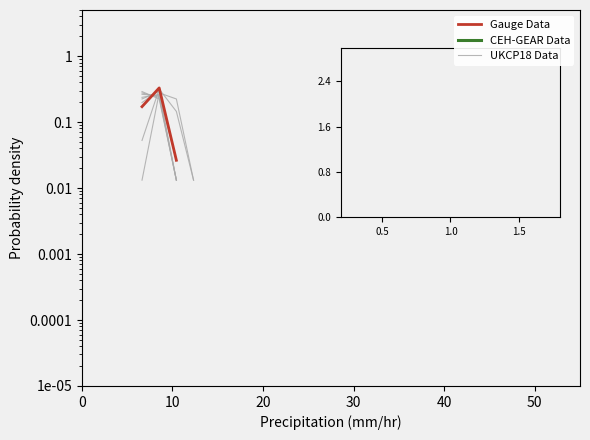

At how many categories does at least one series exceed 0?

3